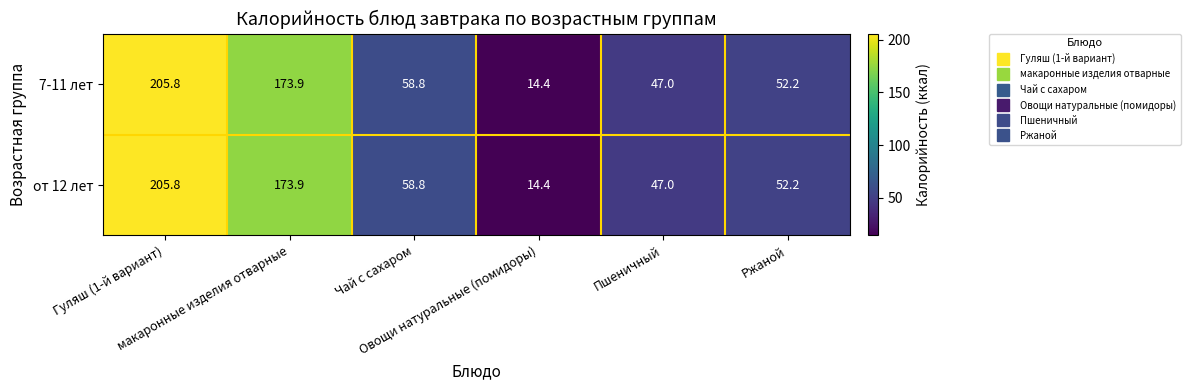

At how many categories does at least one series exceed 57?

3